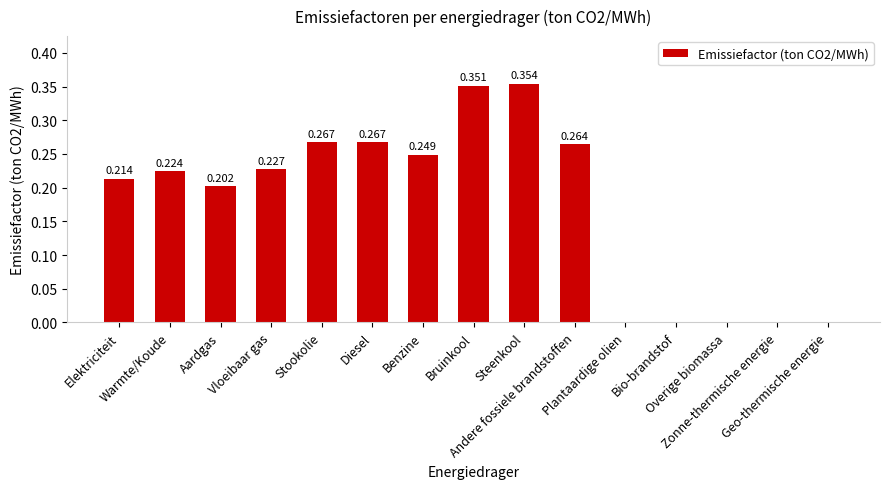

The chart shows a value of 0.0 at Overige biomassa. True or false?

True